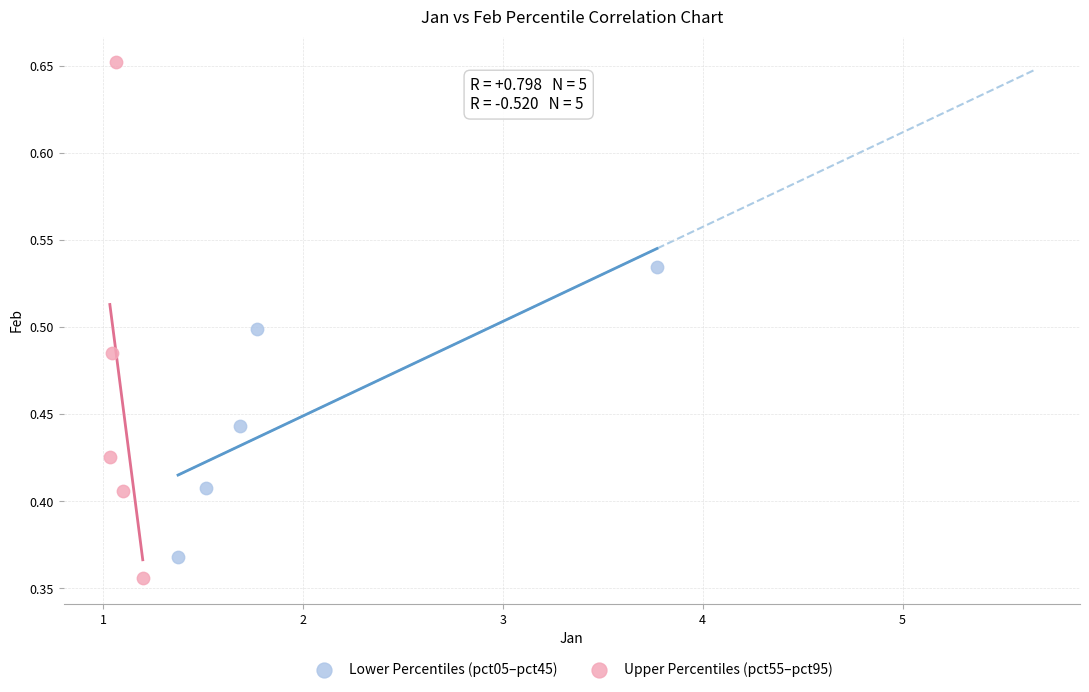

Which series has the largest Y range (max minus min)?

Upper Percentiles (pct55–pct95)